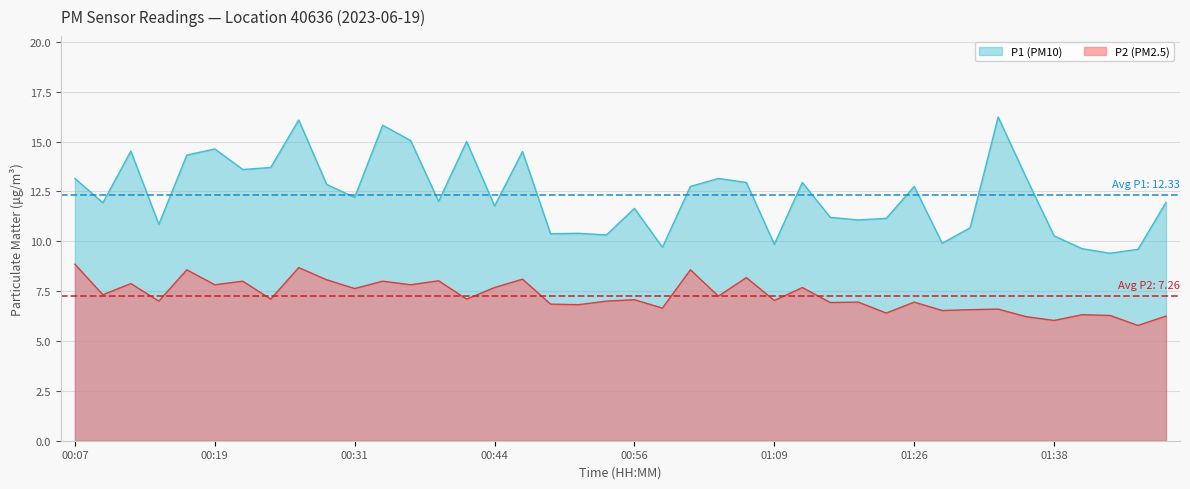

What is the minimum value shown in the chart?

5.8